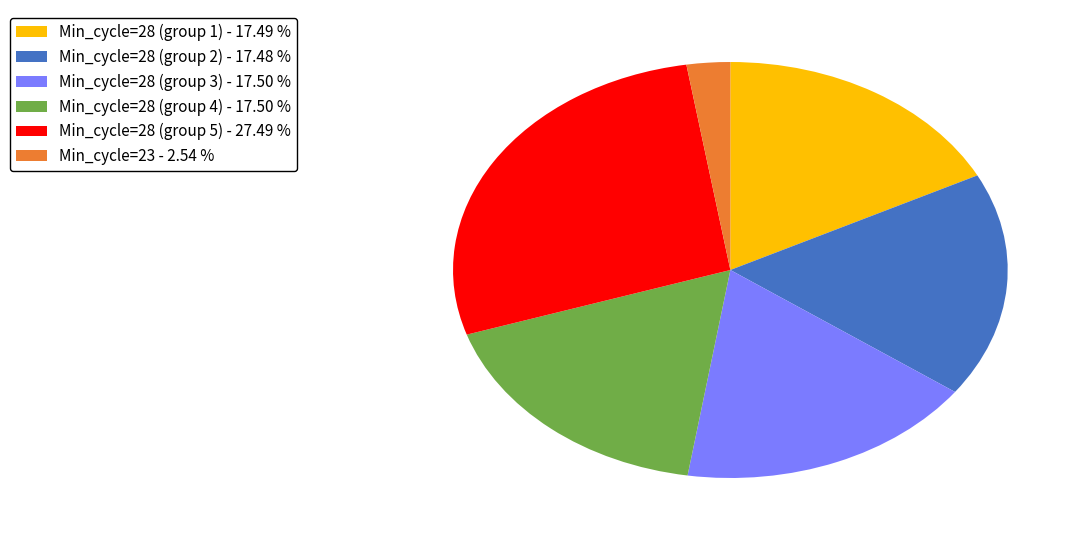

What is the ratio of the value at Min_cycle=28 (group 3) - 17.50 % to the value at Min_cycle=28 (group 1) - 17.49 %?

1.0